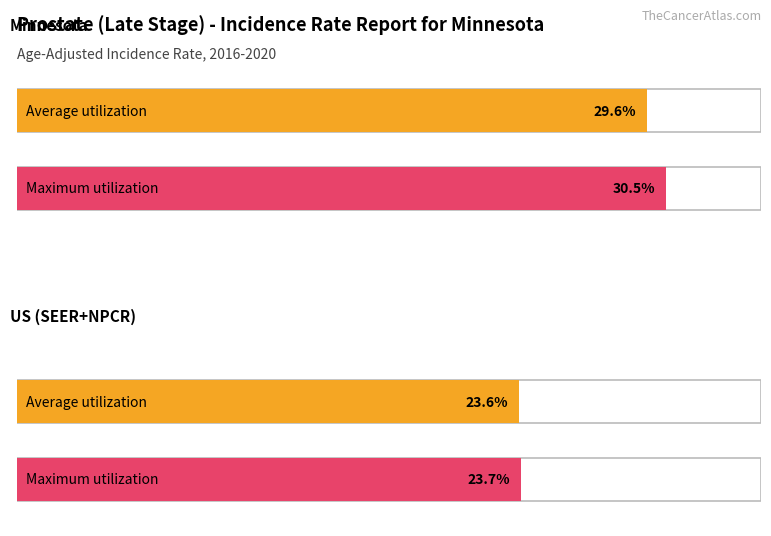

Reading right to left, transcribe all the data shown in this chart.

Average utilization: 23.6	29.6
Maximum utilization: 23.7	30.5